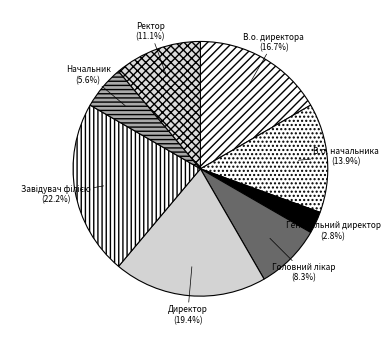

Which category has the smallest portion of the pie?

Генеральний директор